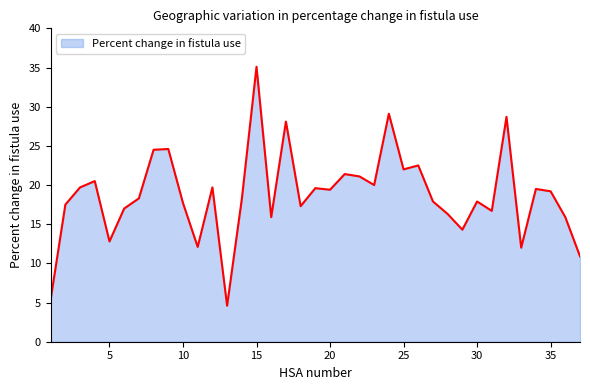

What is the greatest value displayed?

35.1